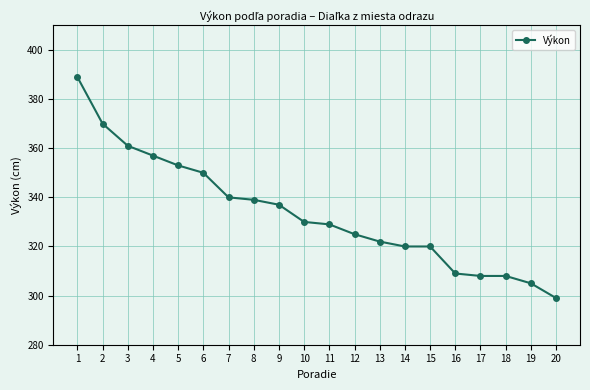

What is the difference between the maximum and minimum values?

90